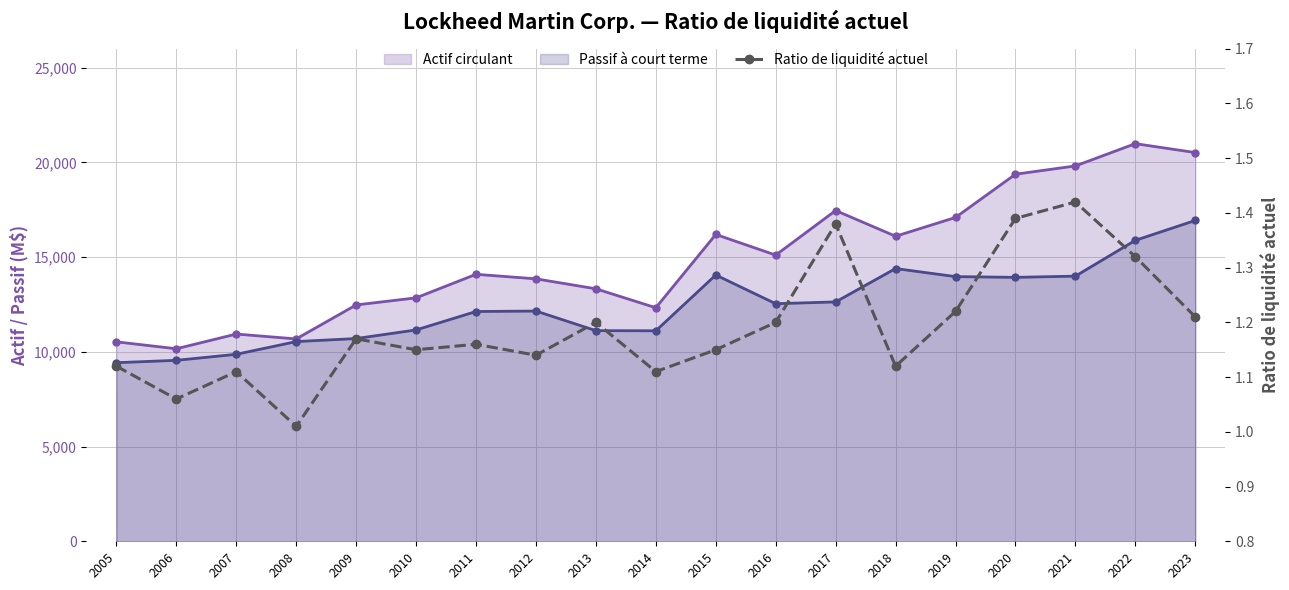

True or false: there are more than 0 points higher than both neighbors.

True